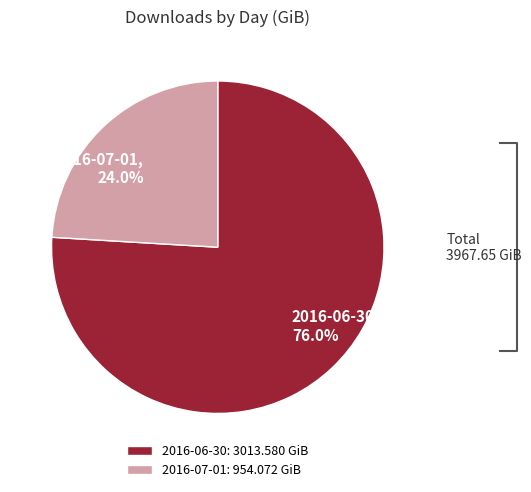

To the nearest percent, what is the difference between the largest and smallest slice percentages?

52%